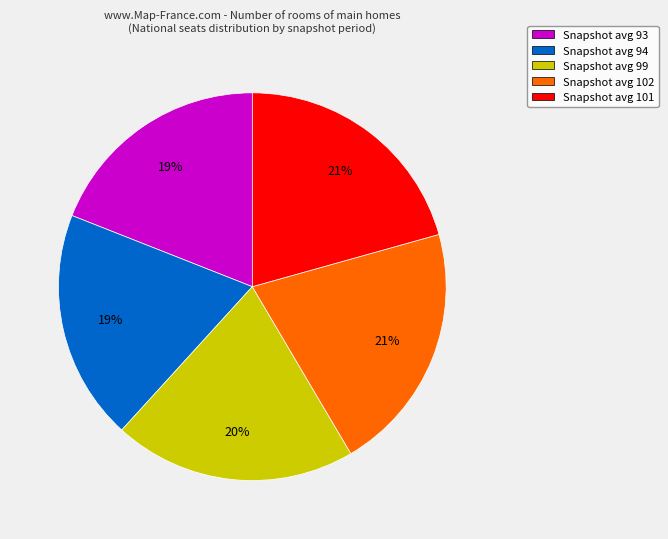

True or false: Snapshot avg 93 accounts for 19% of the total.

True